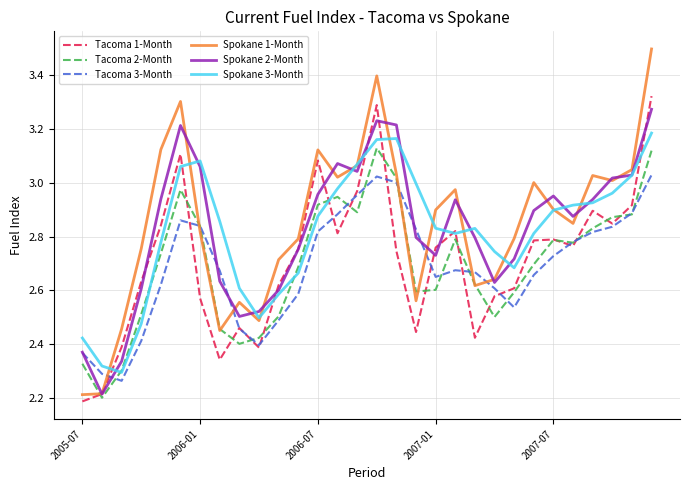

What is the greatest value displayed?

3.5